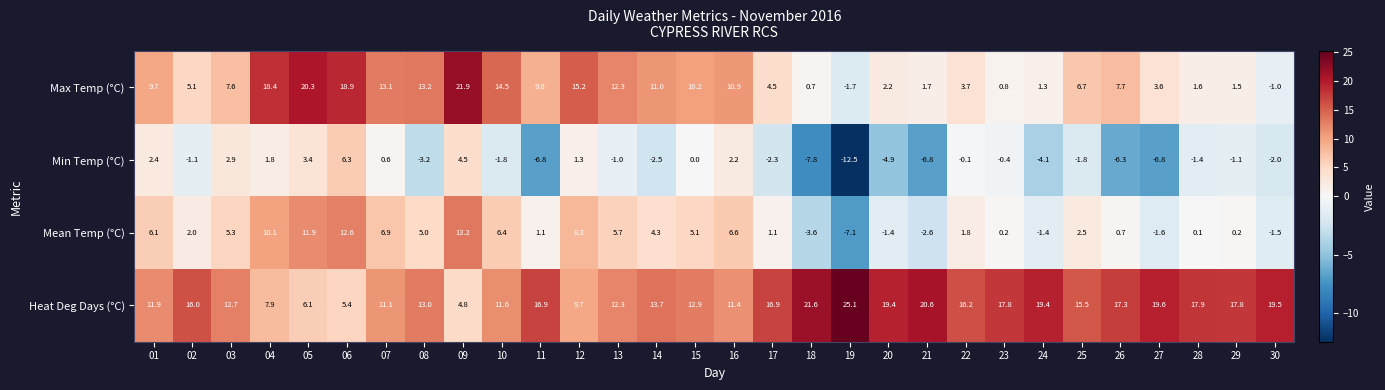

What is the total value across all series at 17?

20.2